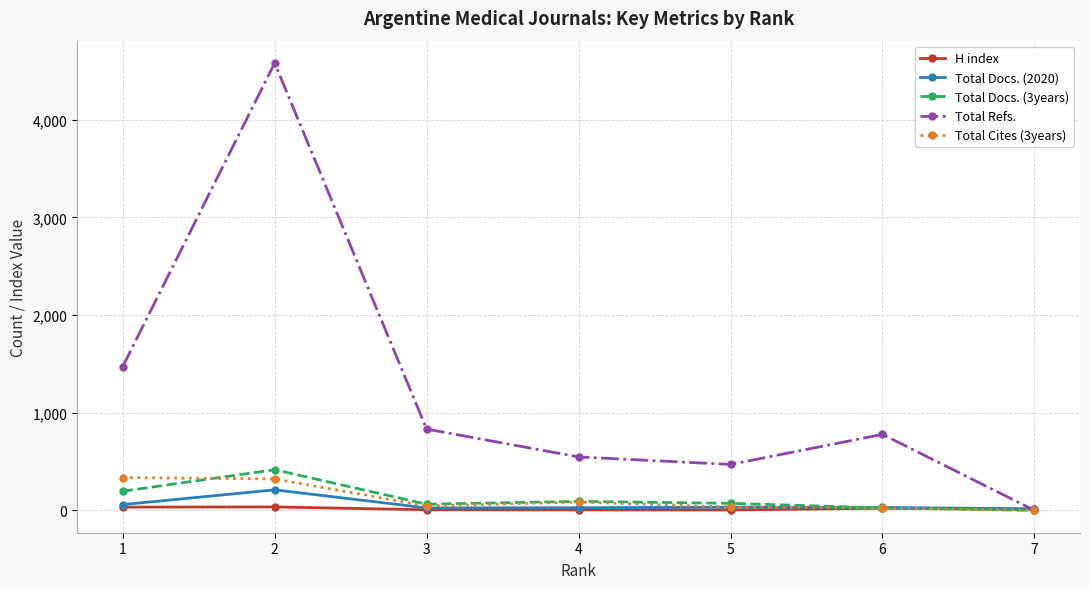

At which label is Total Refs. closest to 2290?

1